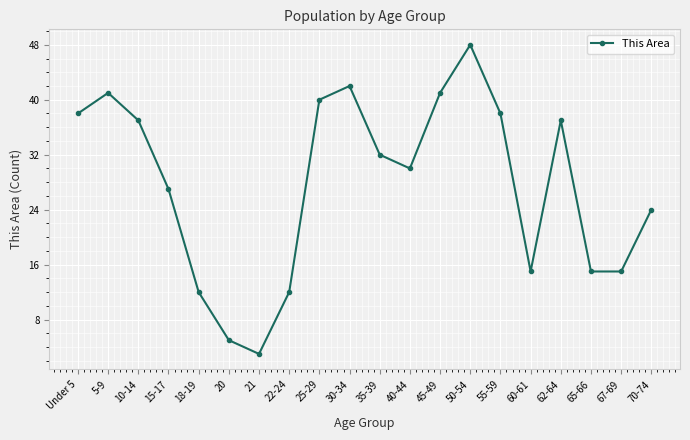

Is this an area chart (filled region under the line)?

No